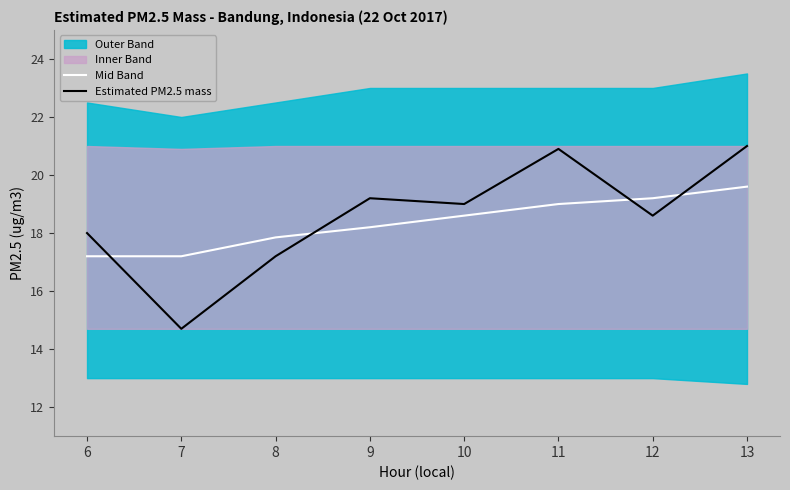

What is the value of the Estimated PM2.5 mass point at the 6th from the left?

20.9